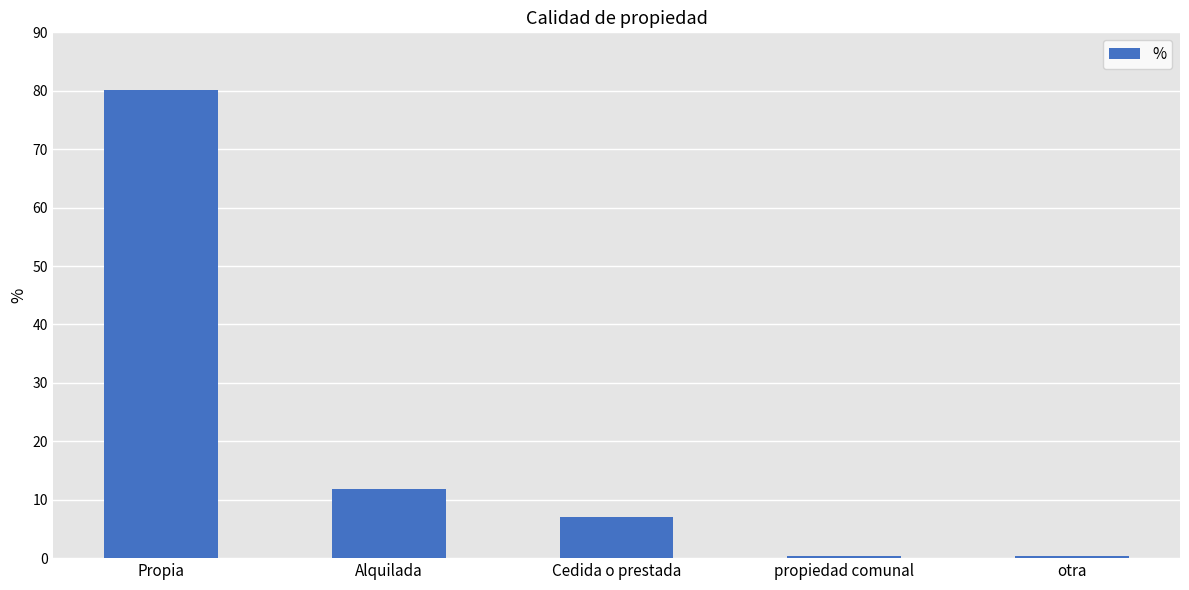

What is the maximum value shown in the chart?

80.2